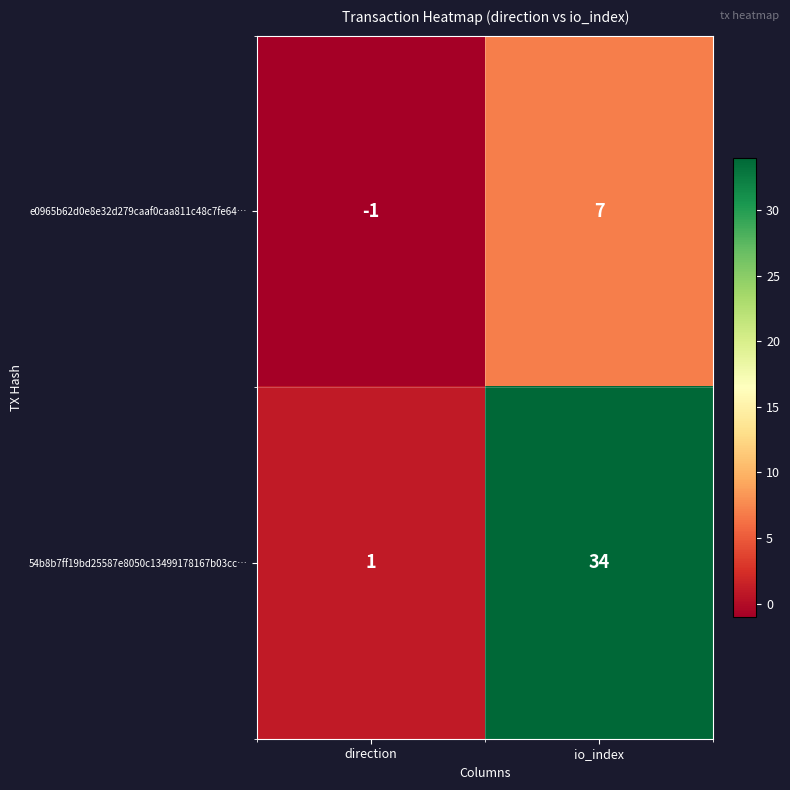

Reading left to right, transcribe all the data shown in this chart.

e0965b62d0e8e32d279caaf0caa811c48c7fe64…: direction=-1	io_index=7
54b8b7ff19bd25587e8050c13499178167b03cc…: direction=1	io_index=34